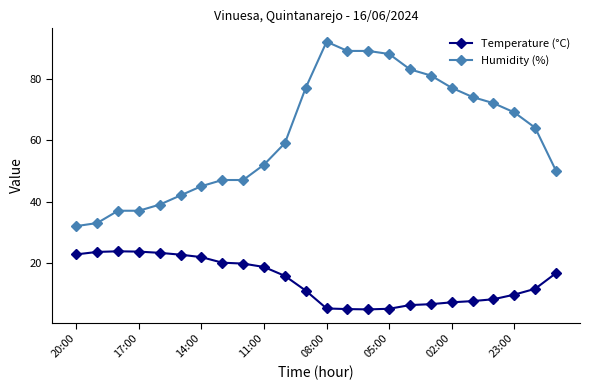

Rank the series by their average value, from highest to lowest.

Humidity (%), Temperature (°C)